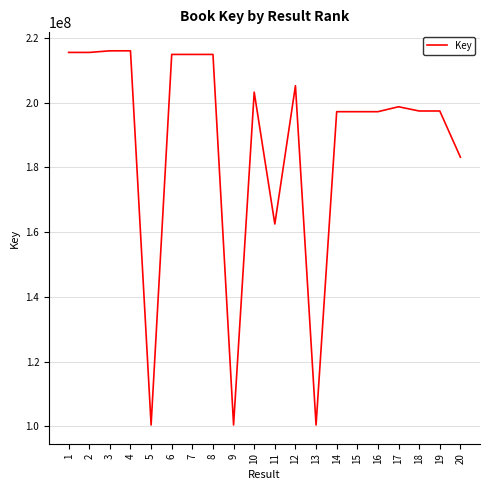

What is the change in value from 1 to 4?

+496556